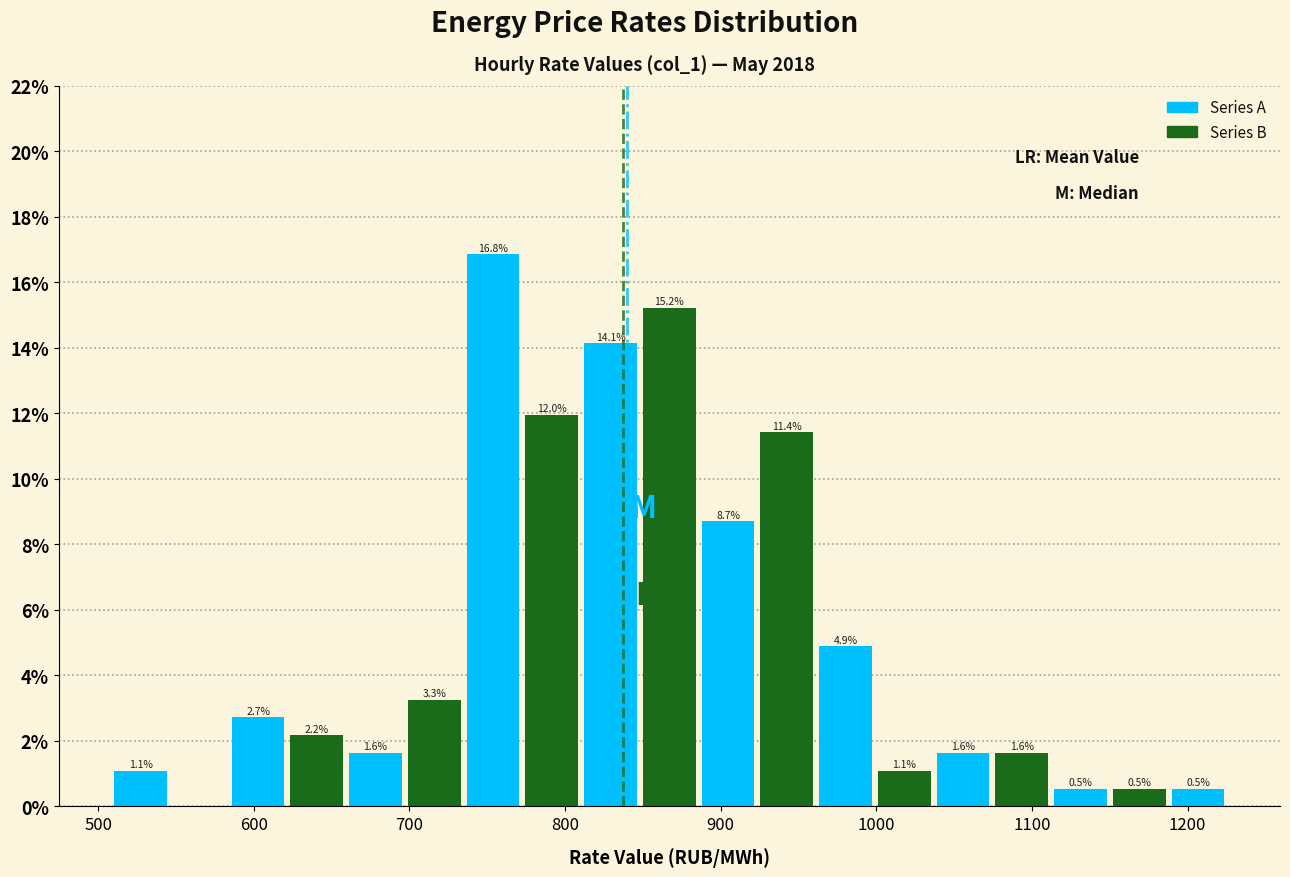

Read against the x-axis, roughly where is the centre of the tallest bar?

750